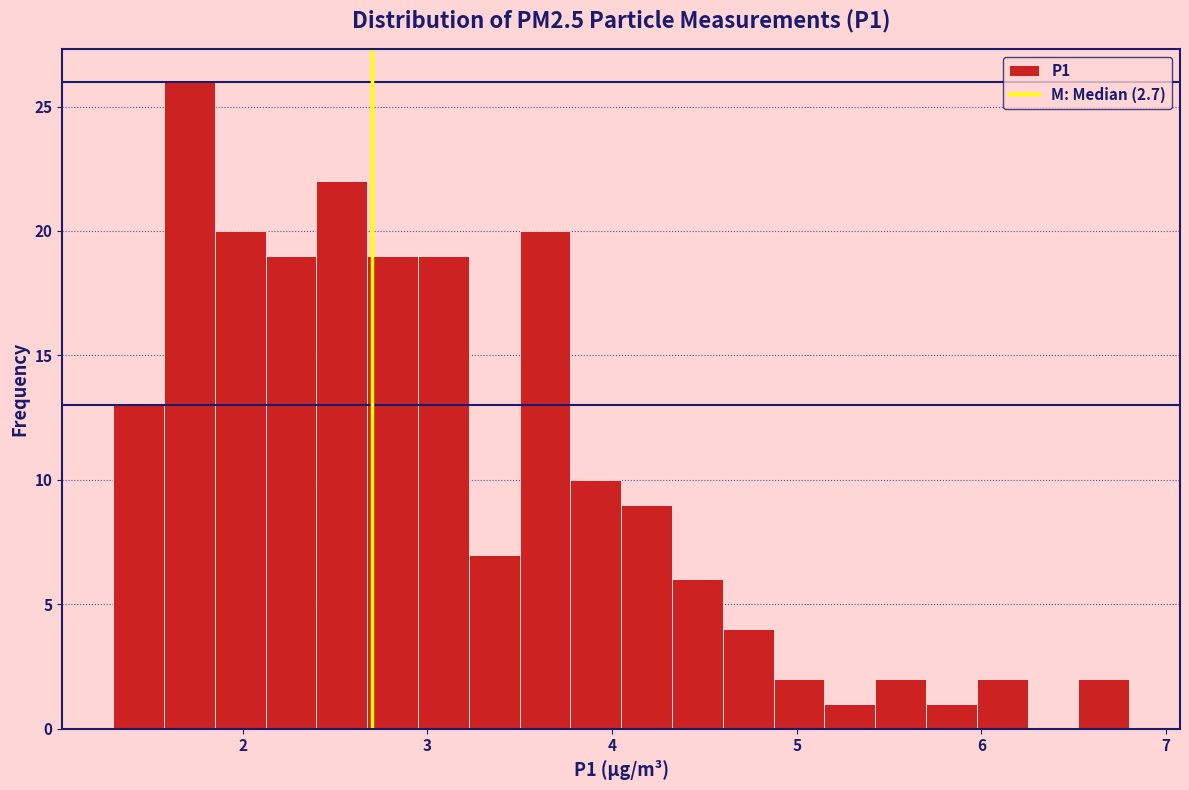

Around what value on the x-axis is the tallest bar? Give the approximate position of its centre, as read against the axis.

1.7